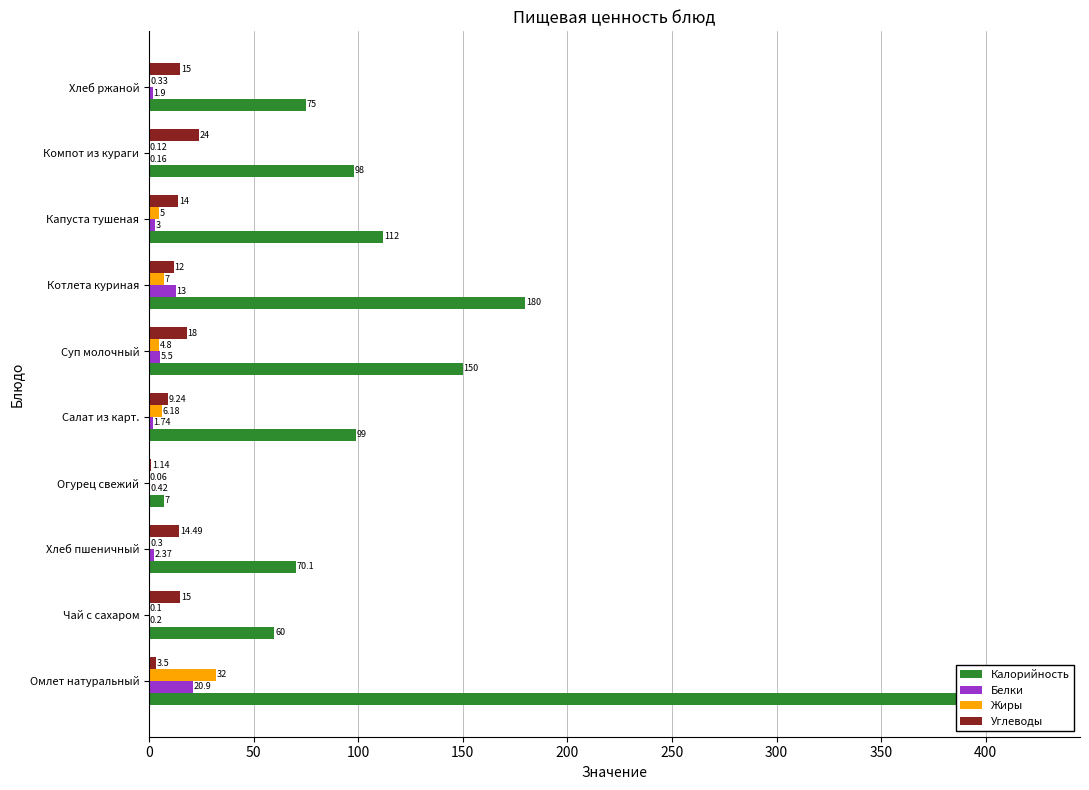

Does the chart contain stacked bars?

No